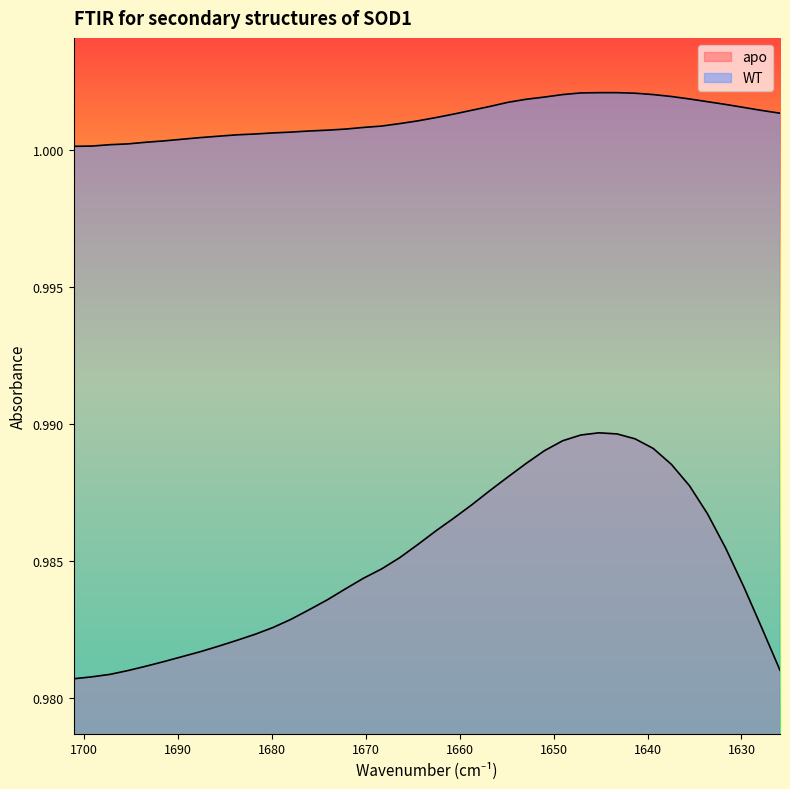

At 1631.68177, list the series in order from largest to smallest.

WT, apo